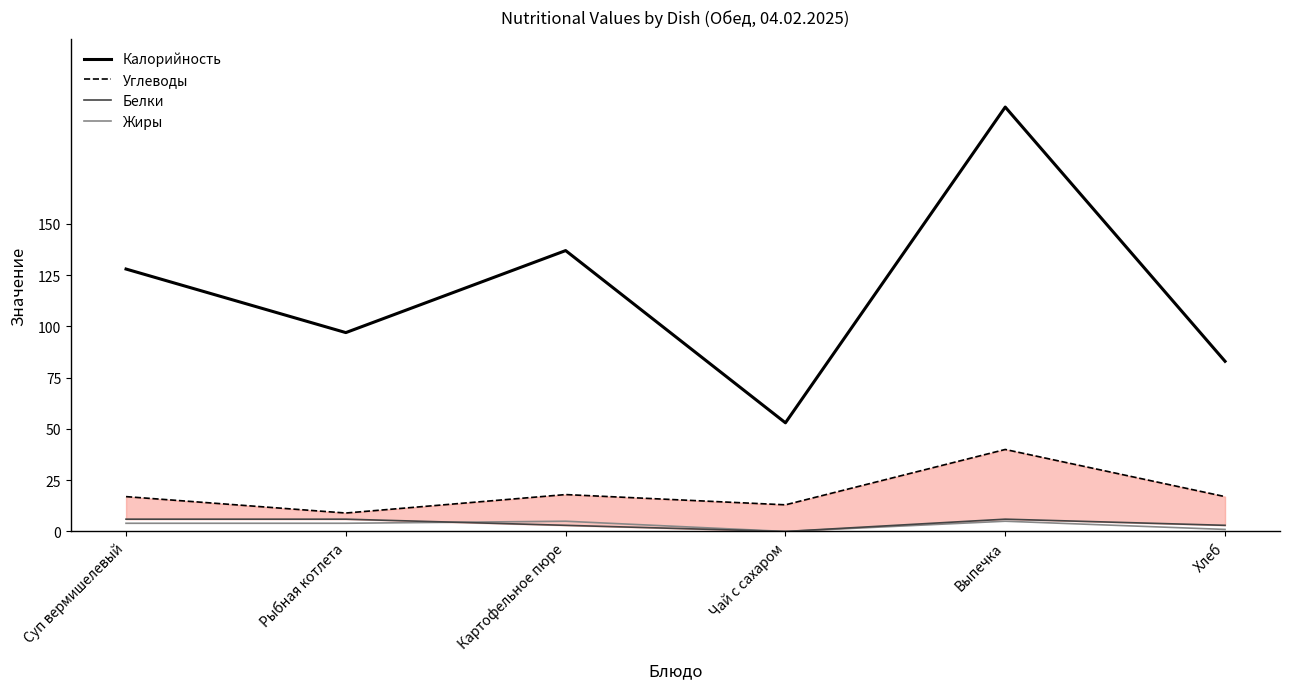

The Белки series shows 6 at Выпечка. True or false?

True